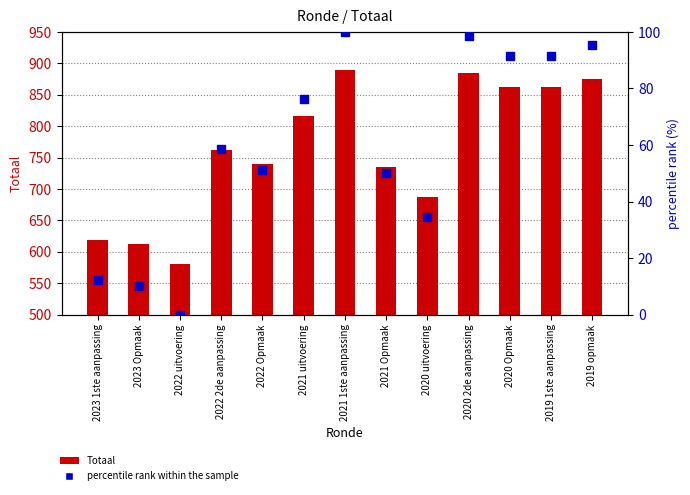

Which series contains the highest Y value?

Totaal